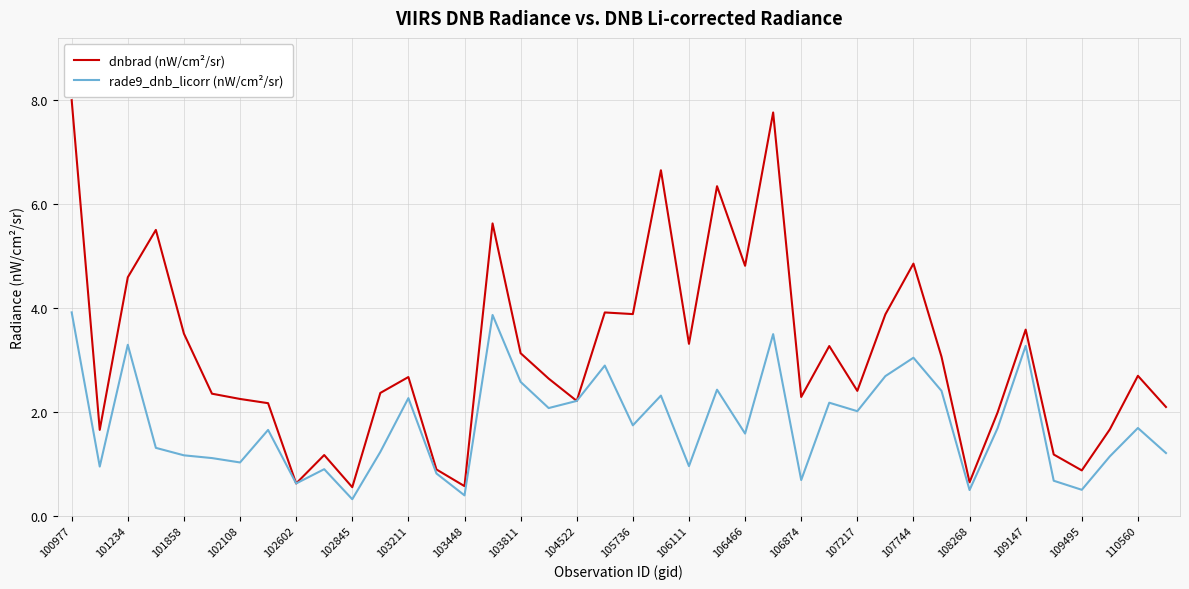

Which series has the largest range (max minus min)?

dnbrad (nW/cm²/sr)